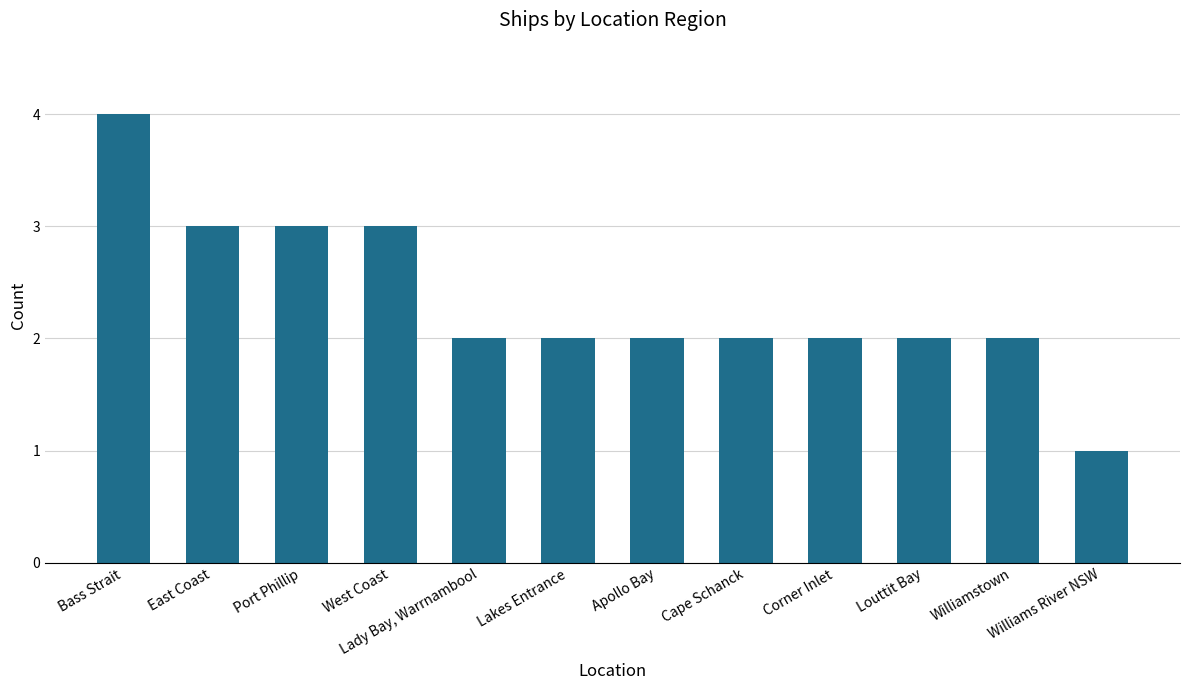

The chart shows a value of 3 at West Coast. True or false?

True